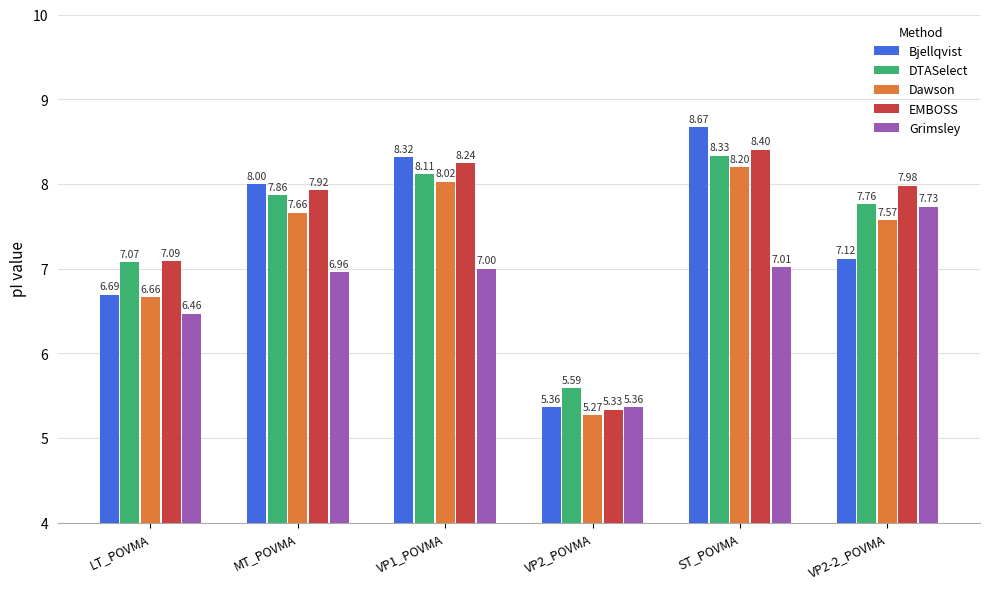

The value of EMBOSS at VP2-2_POVMA is 11.9. True or false?

False